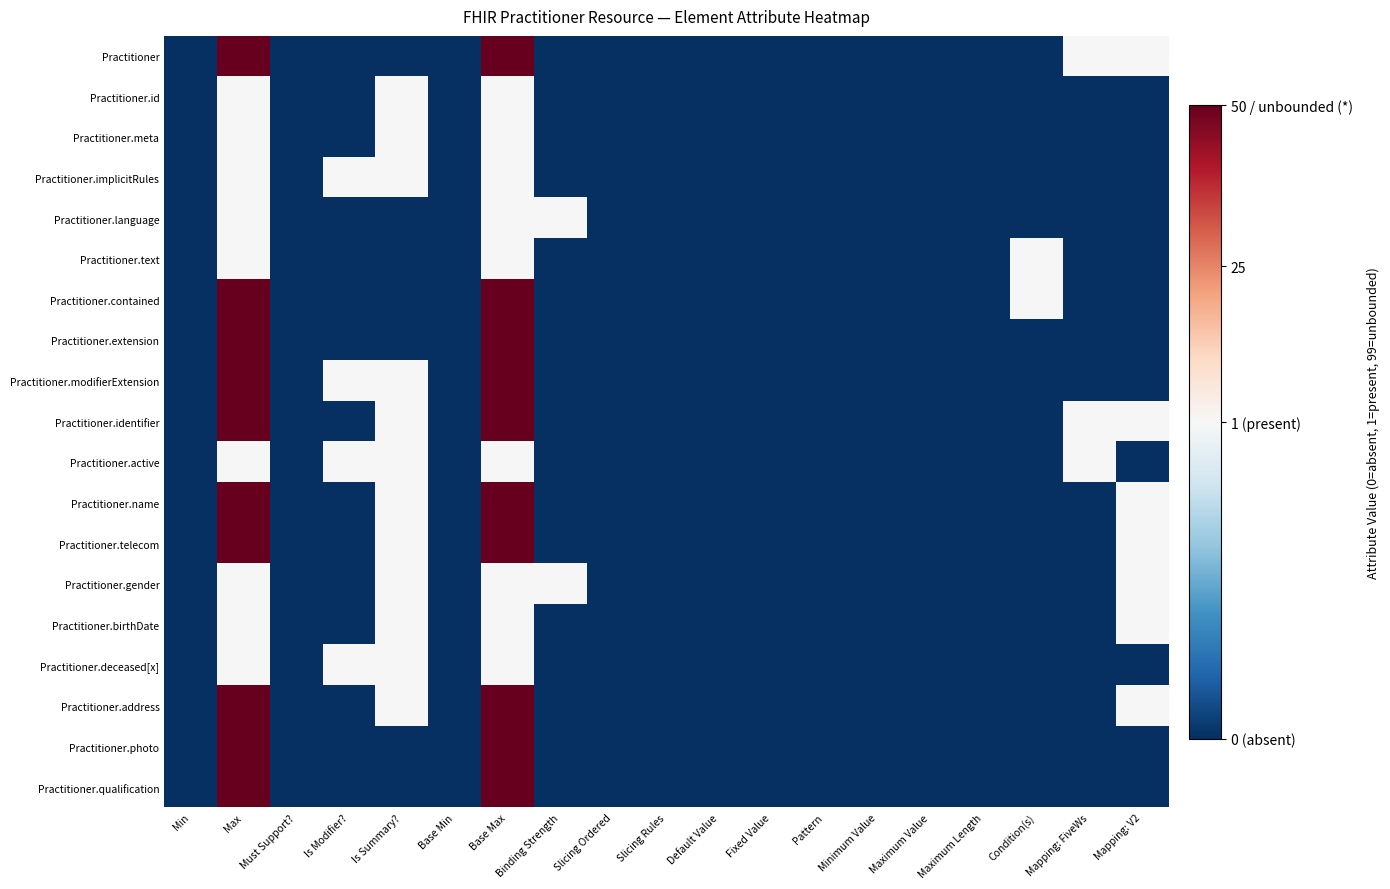

At how many categories does at least one series exceed 16?

2